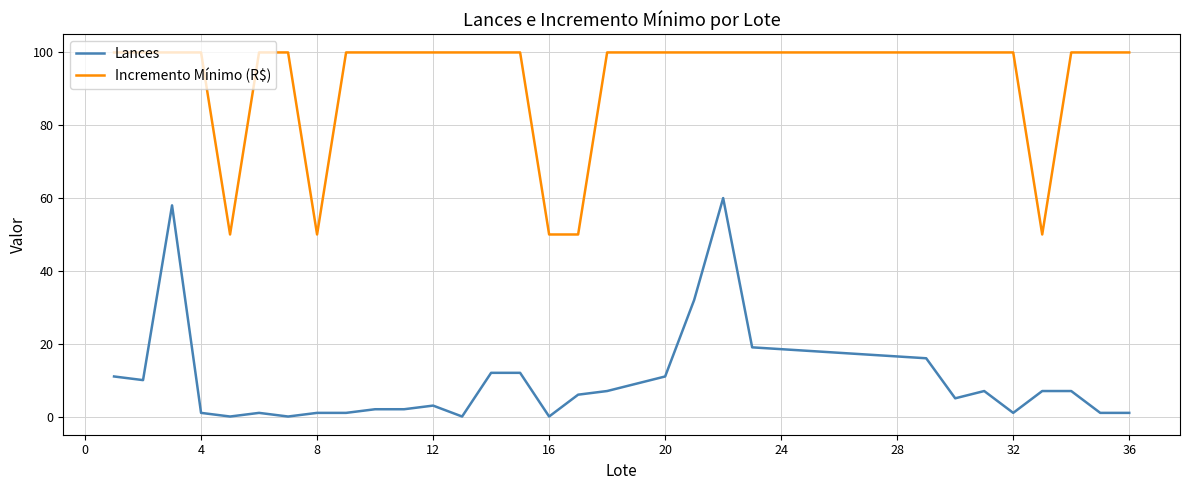

Which series has the largest total across all categories?

Incremento Mínimo (R$)